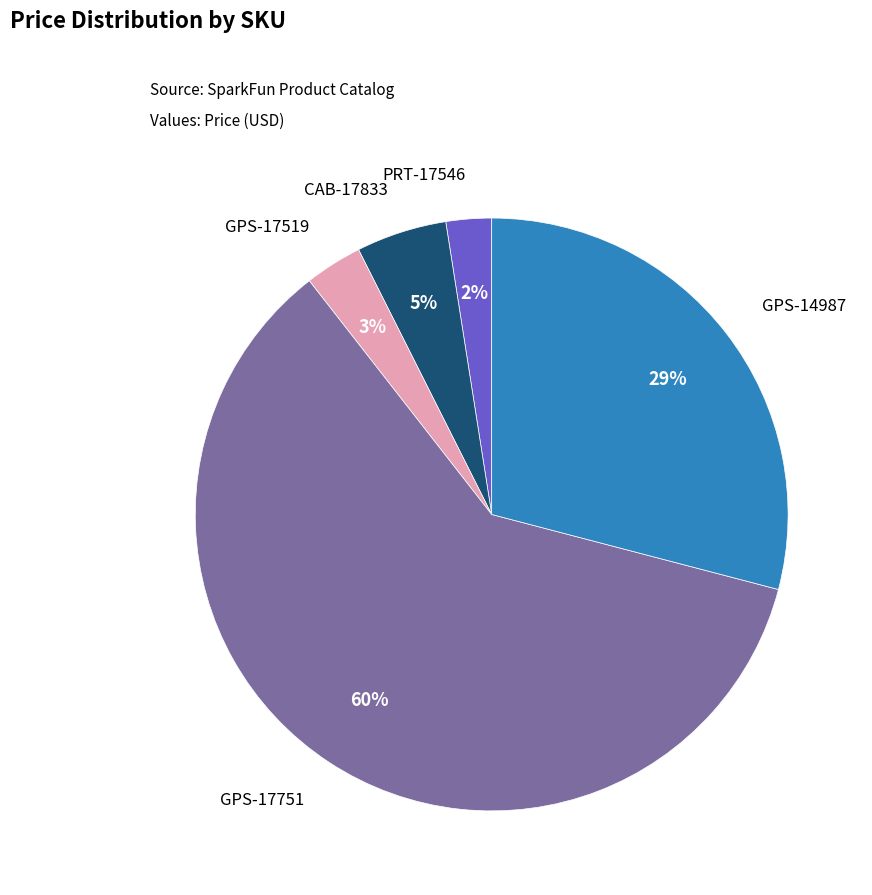

Which category has the smallest portion of the pie?

PRT-17546